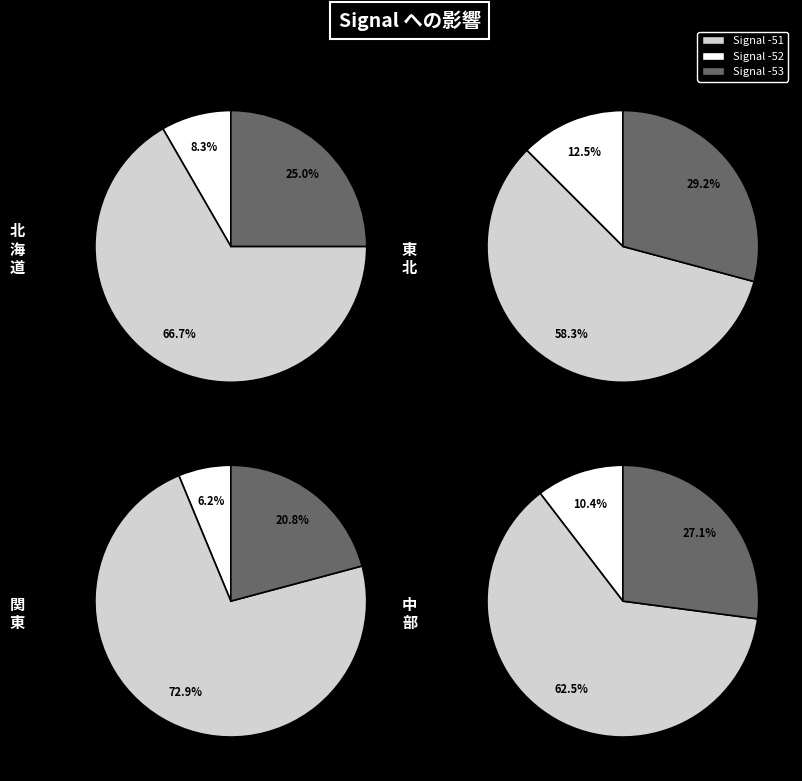

True or false: -52 accounts for 1% of the total.

False